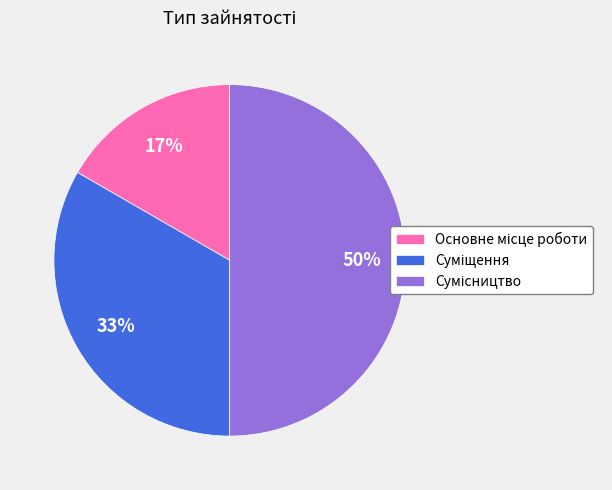

To the nearest percent, what is the difference between the largest and smallest slice percentages?

33%